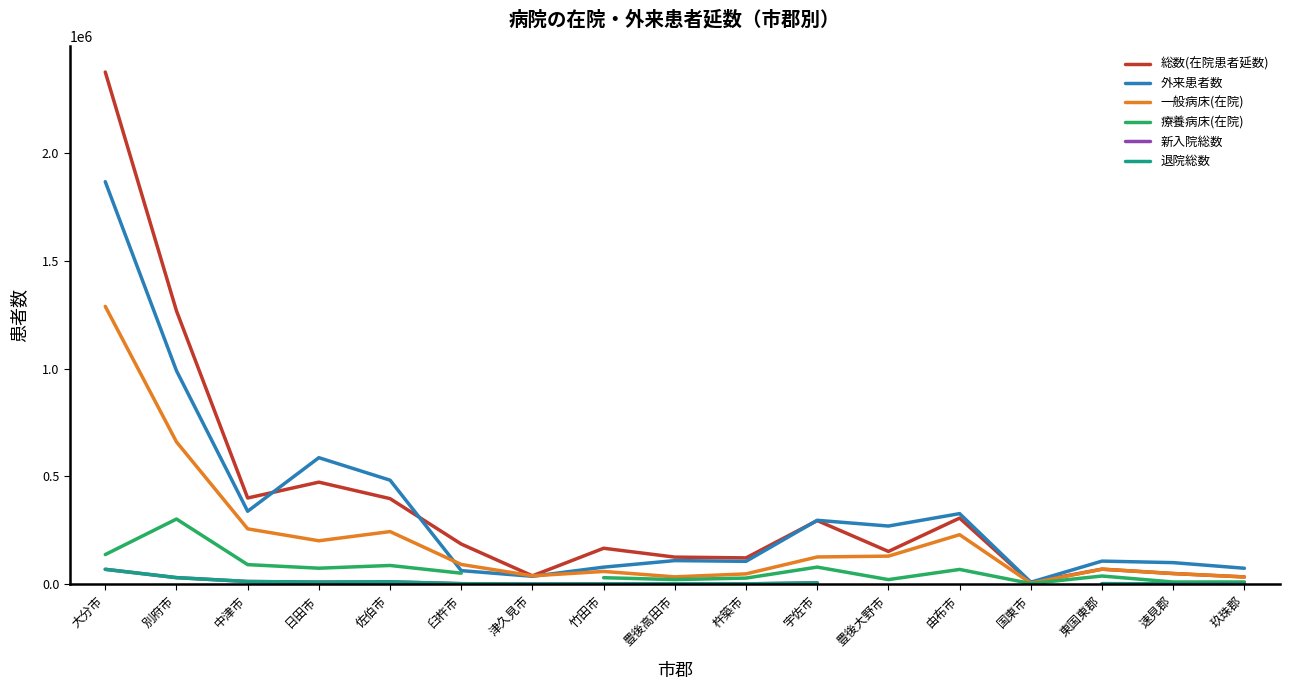

At which label does 新入院総数 reach its minimum?

津久見市